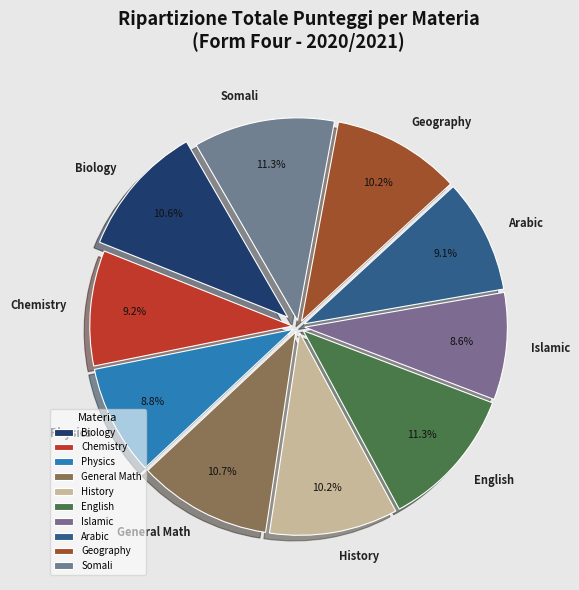

Between Islamic and General Math, which is larger?

General Math